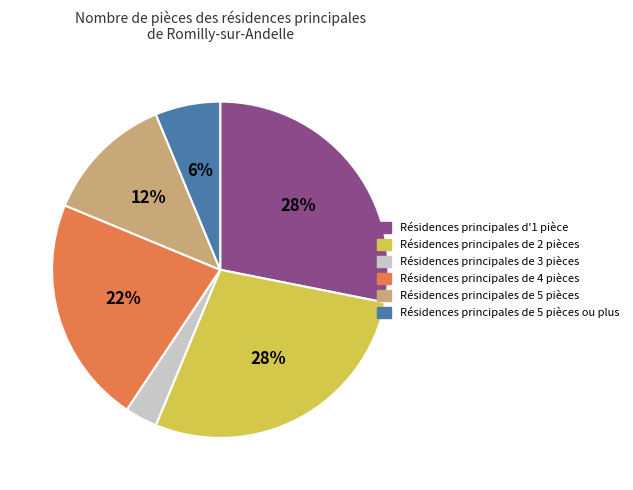

To the nearest percent, what portion does Résidences principales de 5 pièces ou plus represent?

6%